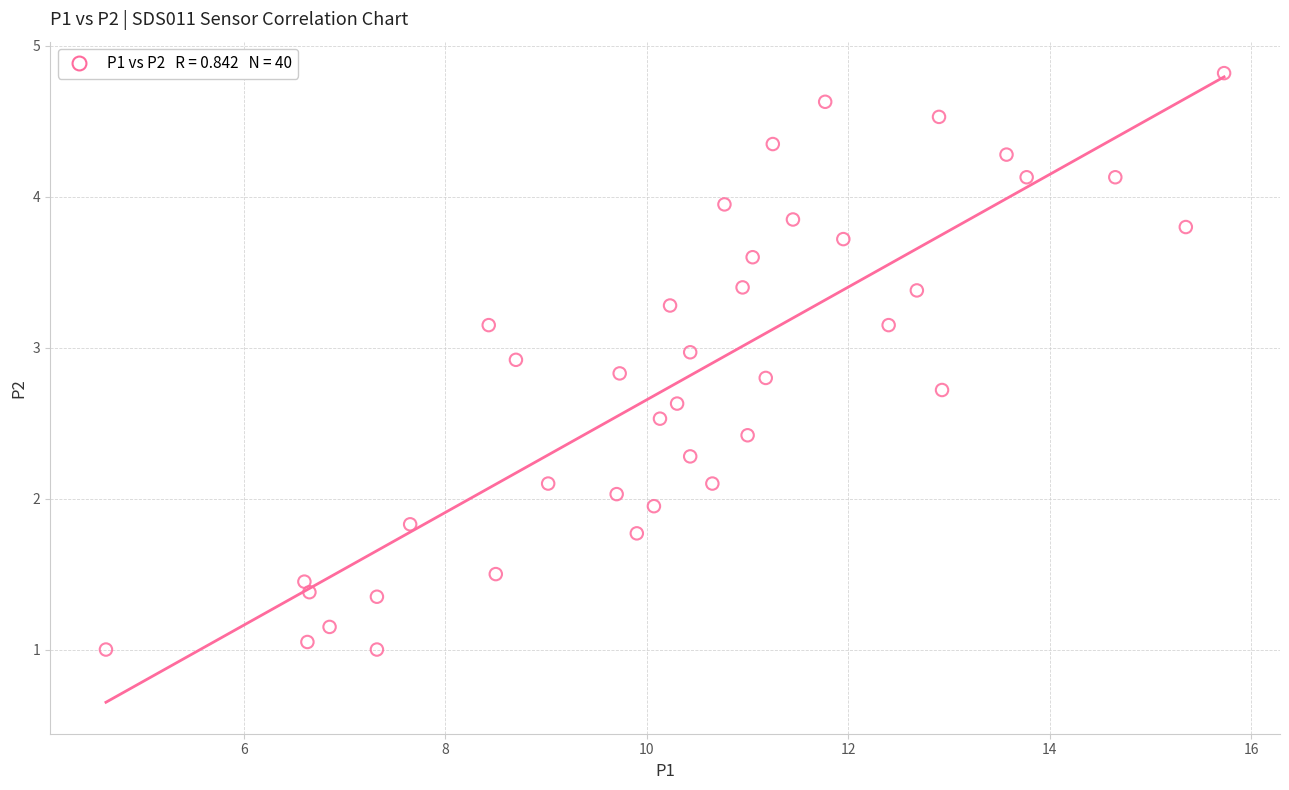

What is the range of Y values (max minus min)?

3.8